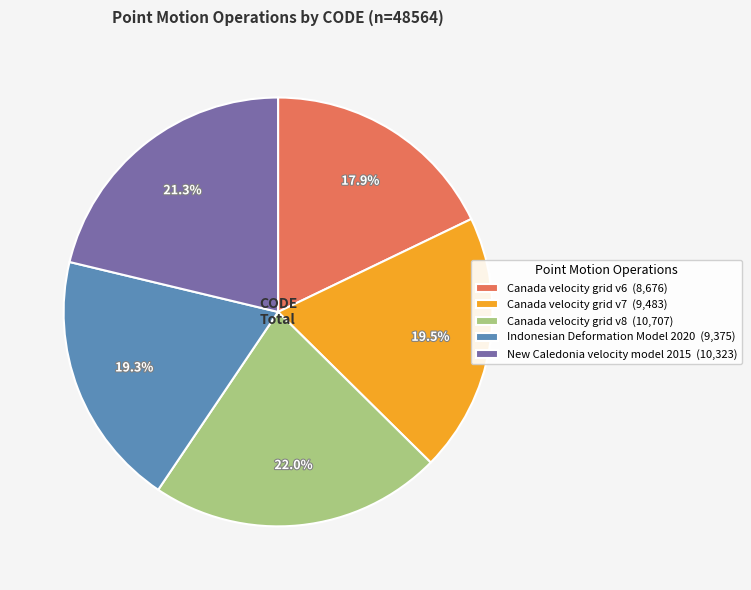

The New Caledonia velocity model 2015 slice represents 36% of the pie. True or false?

False